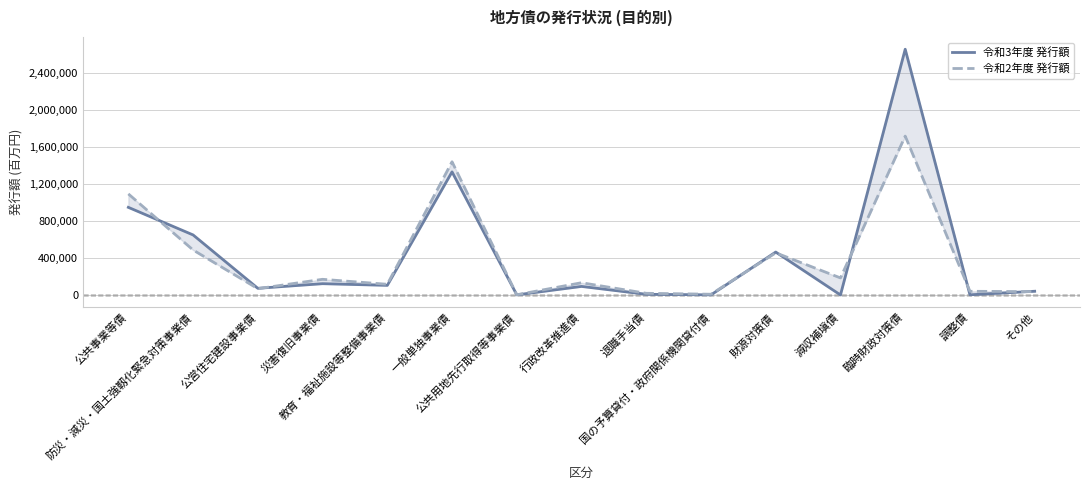

At 臨時財政対策債, list the series in order from smallest to largest.

令和2年度 発行額, 令和3年度 発行額